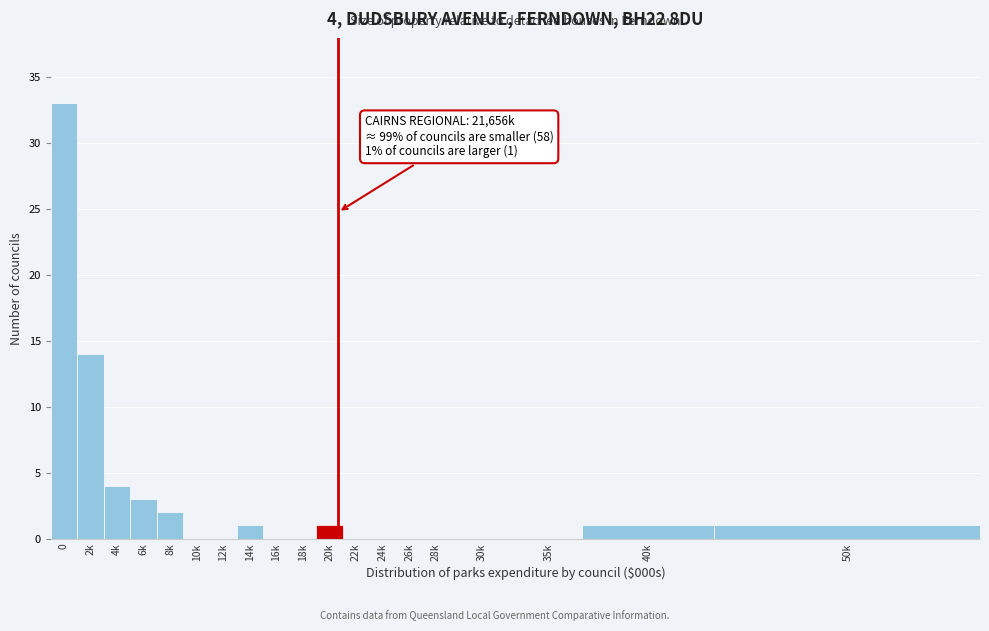

Reading left to right, transcribe all the data shown in this chart.

0=33	2k=14	4k=4	6k=3	8k=2	10k=0	12k=0	14k=1	16k=0	18k=0	20k=1	22k=0	24k=0	26k=0	28k=0	30k=0	35k=0	40k=1	50k=1